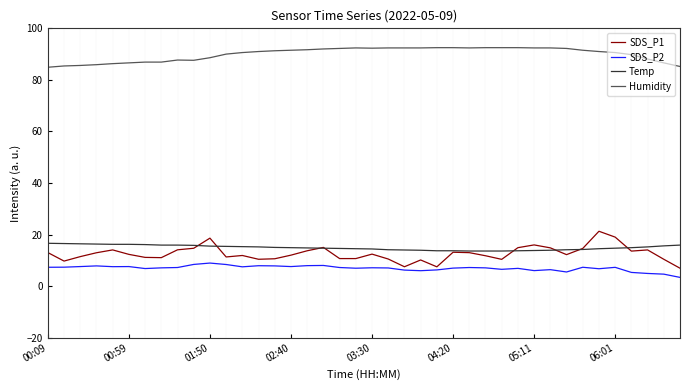

True or false: Humidity and SDS_P1 intersect in this chart.

False